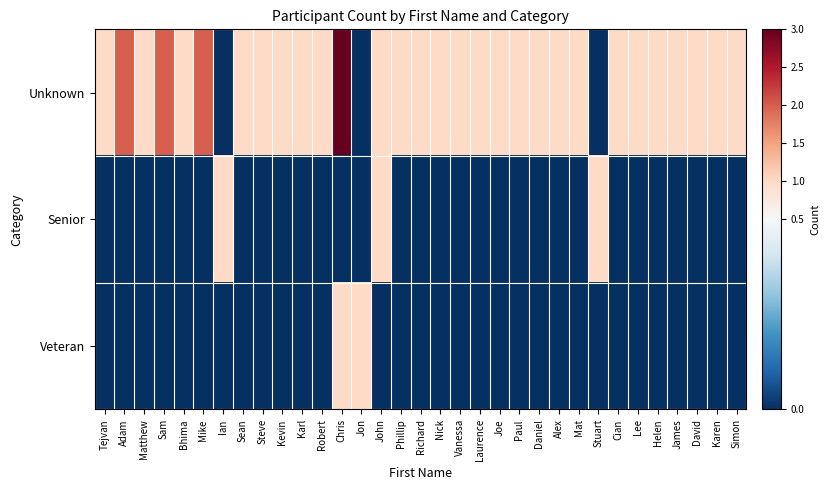

What is the maximum value shown in the chart?

3